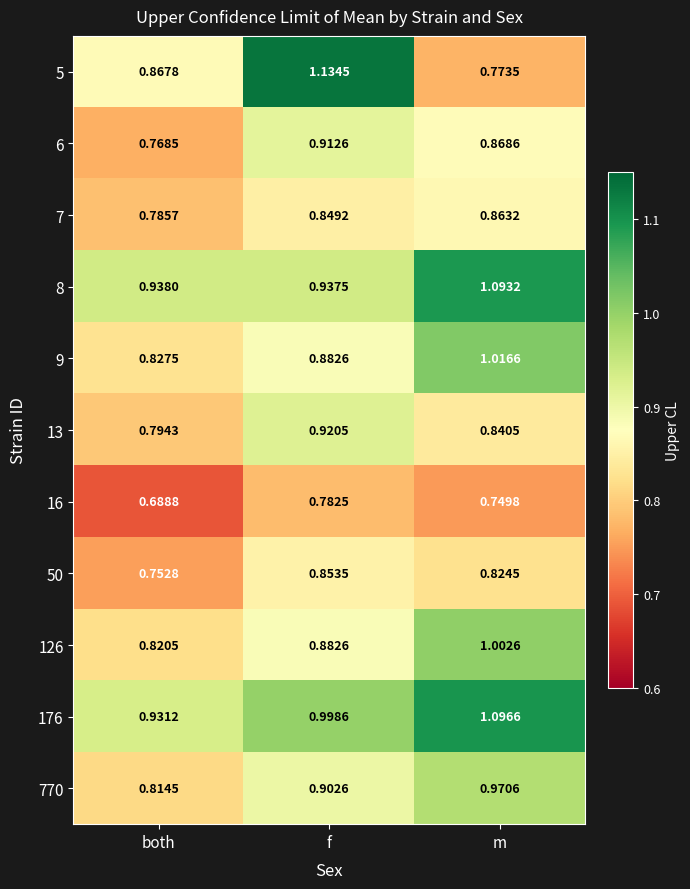

Rank the categories by 7 value from lowest to highest.

both, f, m